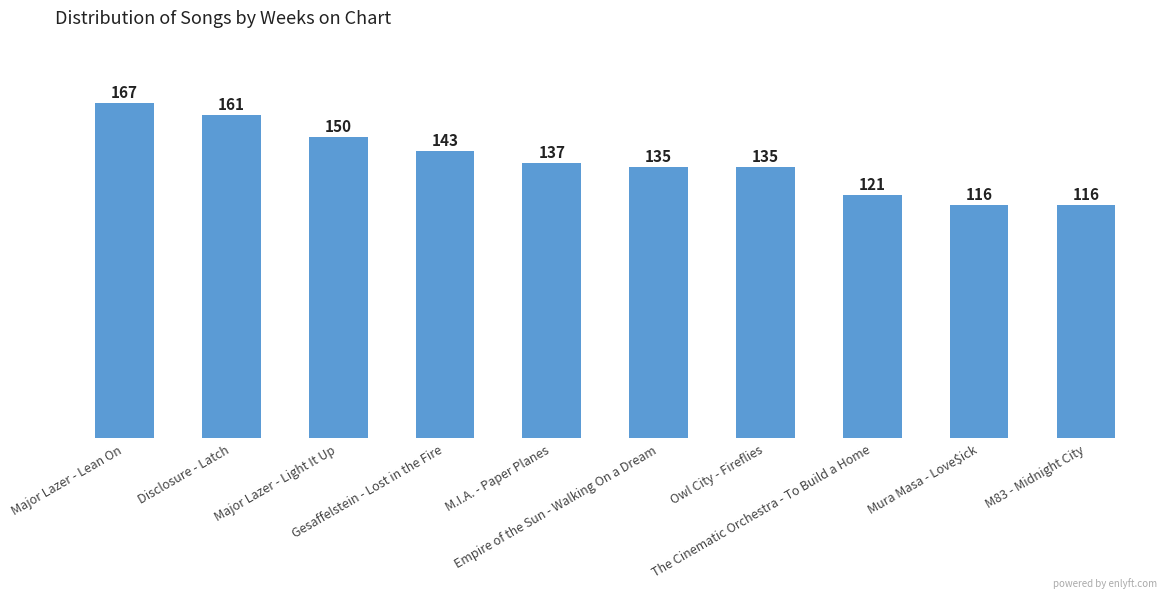

Approximately how many times larger is the value at M83 - Midnight City compared to Major Lazer - Light It Up?

0.8